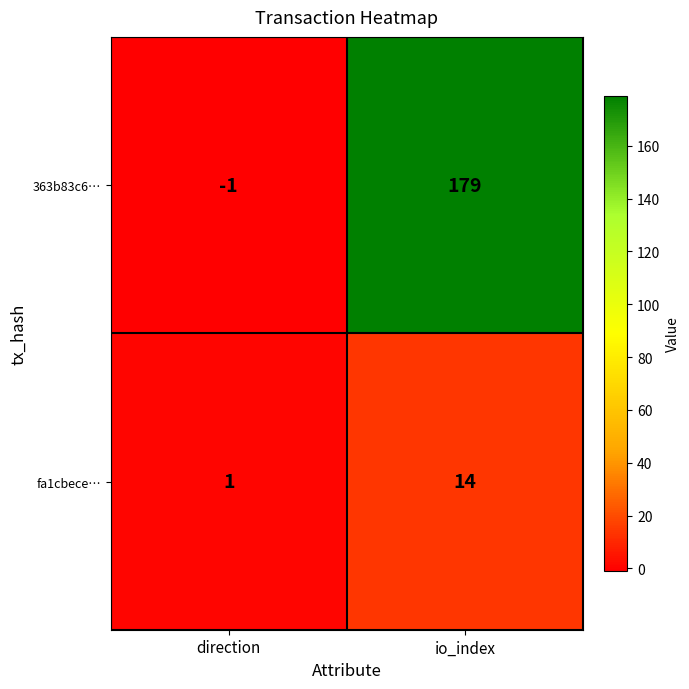

What is the spread (max minus min) of values at direction?

2